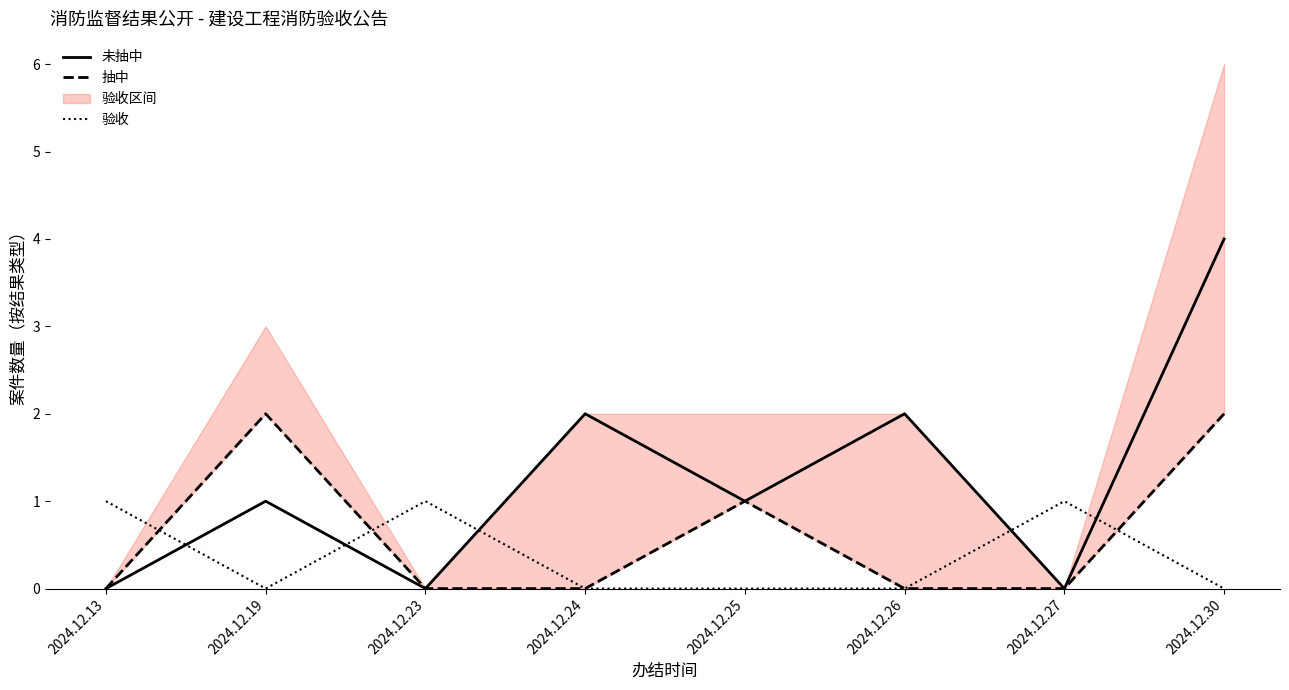

Reading left to right, transcribe all the data shown in this chart.

未抽中: 2024.12.13=0	2024.12.19=1	2024.12.23=0	2024.12.24=2	2024.12.25=1	2024.12.26=2	2024.12.27=0	2024.12.30=4
抽中: 2024.12.13=0	2024.12.19=2	2024.12.23=0	2024.12.24=0	2024.12.25=1	2024.12.26=0	2024.12.27=0	2024.12.30=2
验收: 2024.12.13=1	2024.12.19=0	2024.12.23=1	2024.12.24=0	2024.12.25=0	2024.12.26=0	2024.12.27=1	2024.12.30=0